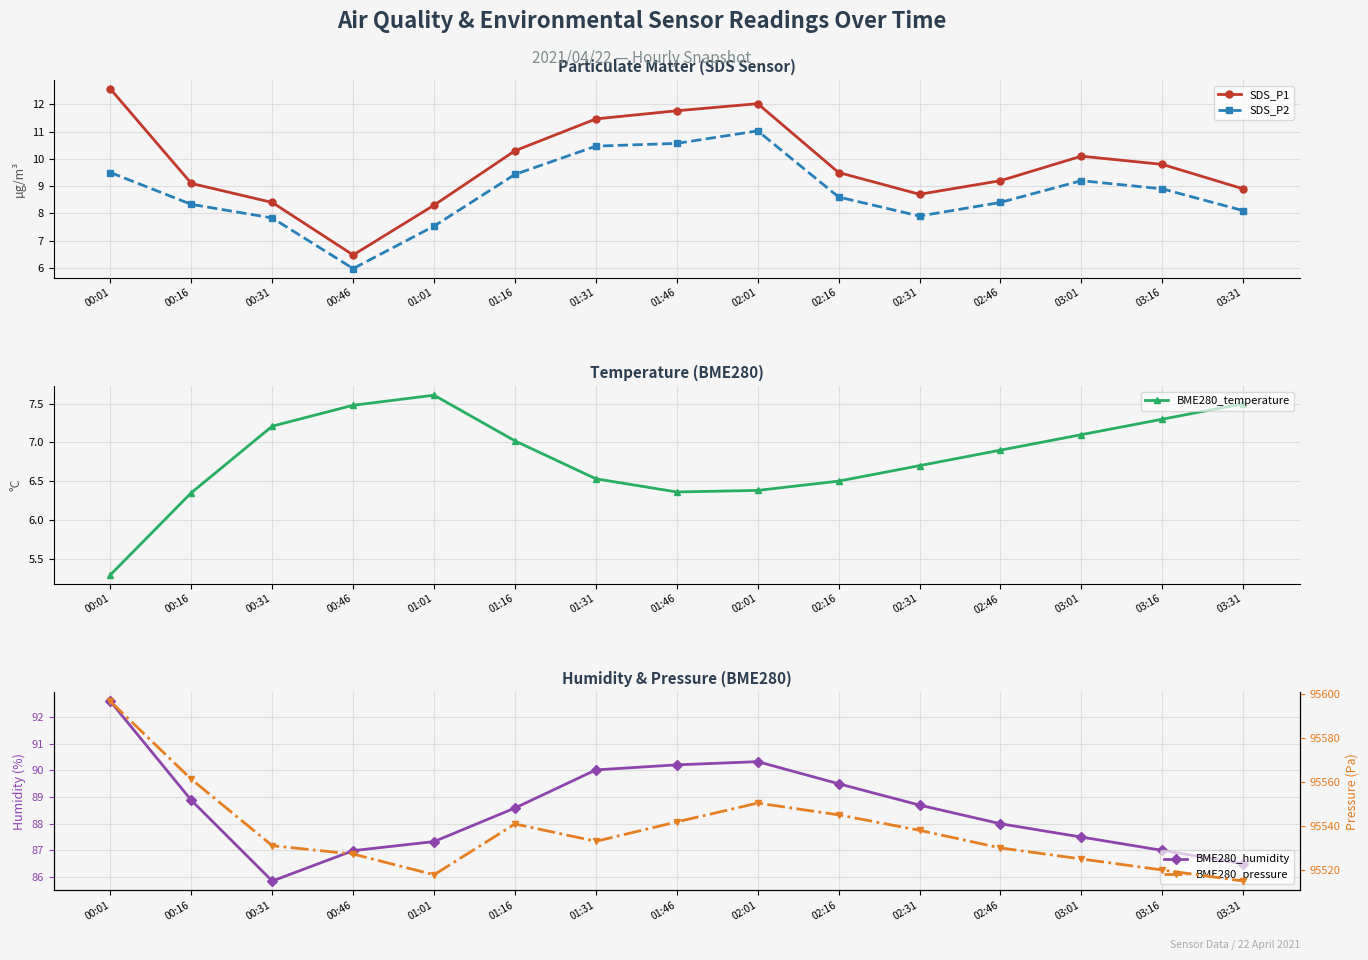

Rank the series at 01:16 from lowest to highest value.

BME280_temperature, SDS_P2, SDS_P1, BME280_humidity, BME280_pressure